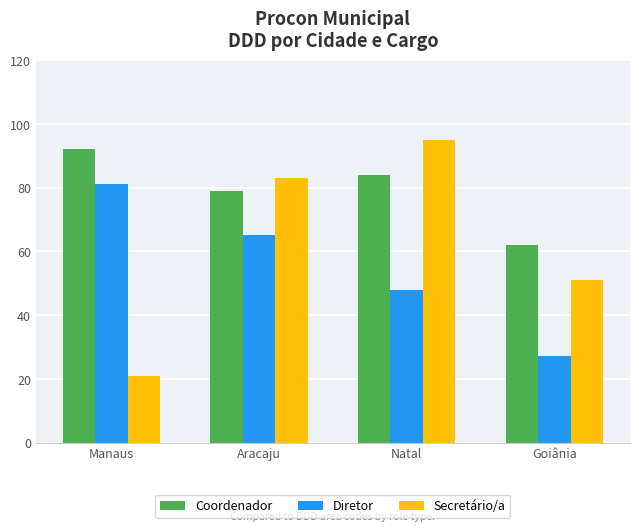

The Secretário/a series shows 23 at Natal. True or false?

False